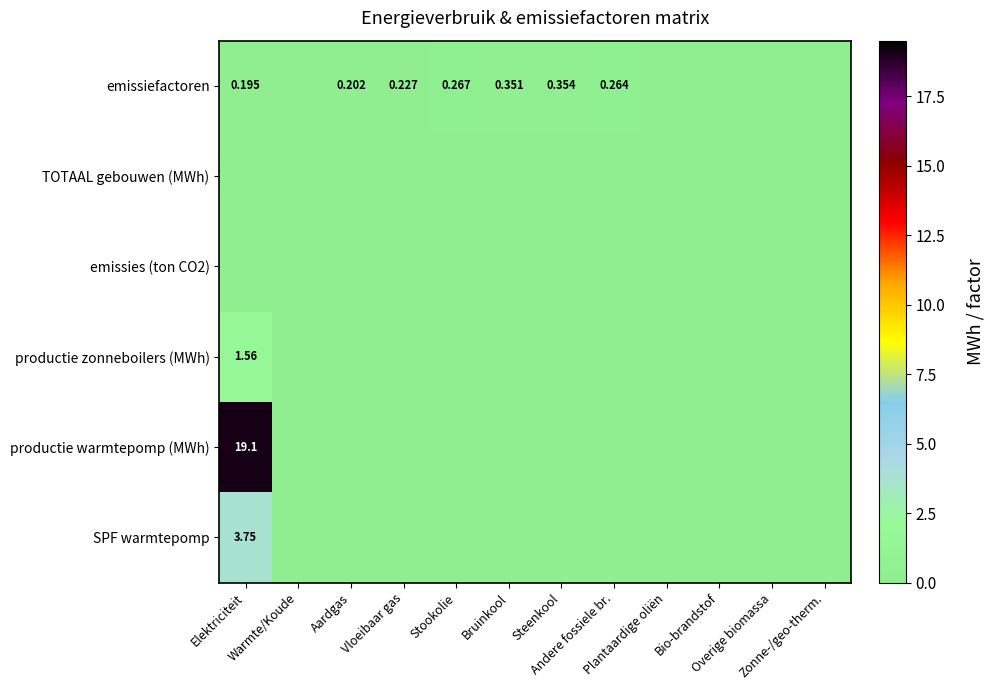

Which series has the largest total across all categories?

productie warmtepomp (MWh)